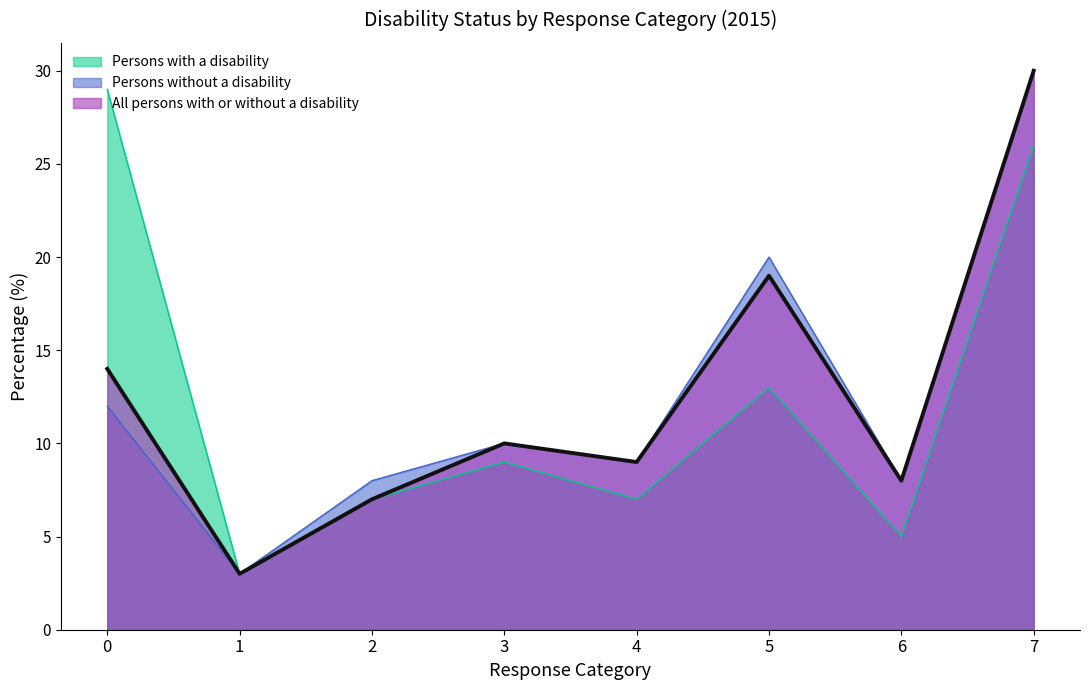

What value does the Persons with a disability series have at 2, to the nearest 10?

10